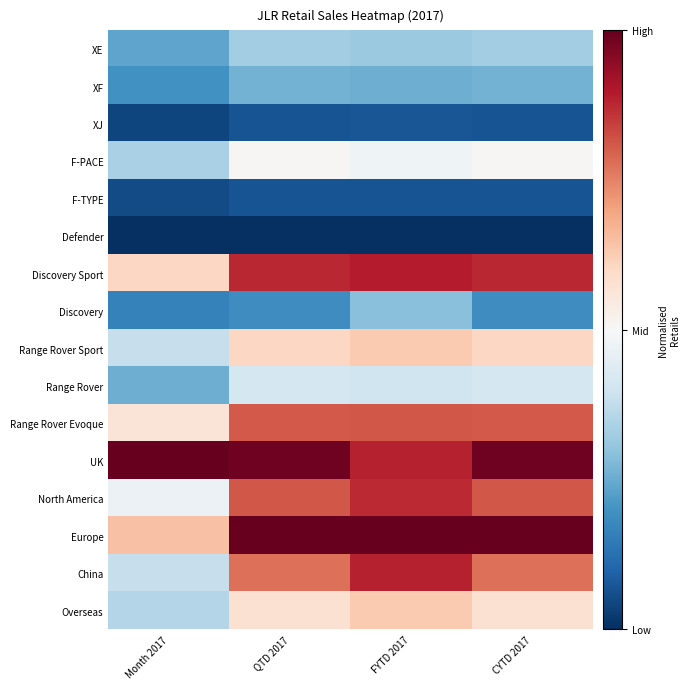

Reading left to right, transcribe all the data shown in this chart.

XE: Month 2017=0.2	QTD 2017=0.3	FYTD 2017=0.3	CYTD 2017=0.3
XF: Month 2017=0.2	QTD 2017=0.3	FYTD 2017=0.3	CYTD 2017=0.3
XJ: Month 2017=0.0	QTD 2017=0.1	FYTD 2017=0.1	CYTD 2017=0.1
F-PACE: Month 2017=0.3	QTD 2017=0.5	FYTD 2017=0.5	CYTD 2017=0.5
F-TYPE: Month 2017=0.1	QTD 2017=0.1	FYTD 2017=0.1	CYTD 2017=0.1
Defender: Month 2017=0.0	QTD 2017=0.0	FYTD 2017=0.0	CYTD 2017=0.0
Discovery Sport: Month 2017=0.6	QTD 2017=0.9	FYTD 2017=0.9	CYTD 2017=0.9
Discovery: Month 2017=0.2	QTD 2017=0.2	FYTD 2017=0.3	CYTD 2017=0.2
Range Rover Sport: Month 2017=0.4	QTD 2017=0.6	FYTD 2017=0.6	CYTD 2017=0.6
Range Rover: Month 2017=0.3	QTD 2017=0.4	FYTD 2017=0.4	CYTD 2017=0.4
Range Rover Evoque: Month 2017=0.6	QTD 2017=0.8	FYTD 2017=0.8	CYTD 2017=0.8
UK: Month 2017=1.0	QTD 2017=1.0	FYTD 2017=0.9	CYTD 2017=1.0
North America: Month 2017=0.5	QTD 2017=0.8	FYTD 2017=0.9	CYTD 2017=0.8
Europe: Month 2017=0.6	QTD 2017=1.0	FYTD 2017=1.0	CYTD 2017=1.0
China: Month 2017=0.4	QTD 2017=0.8	FYTD 2017=0.9	CYTD 2017=0.8
Overseas: Month 2017=0.4	QTD 2017=0.6	FYTD 2017=0.6	CYTD 2017=0.6